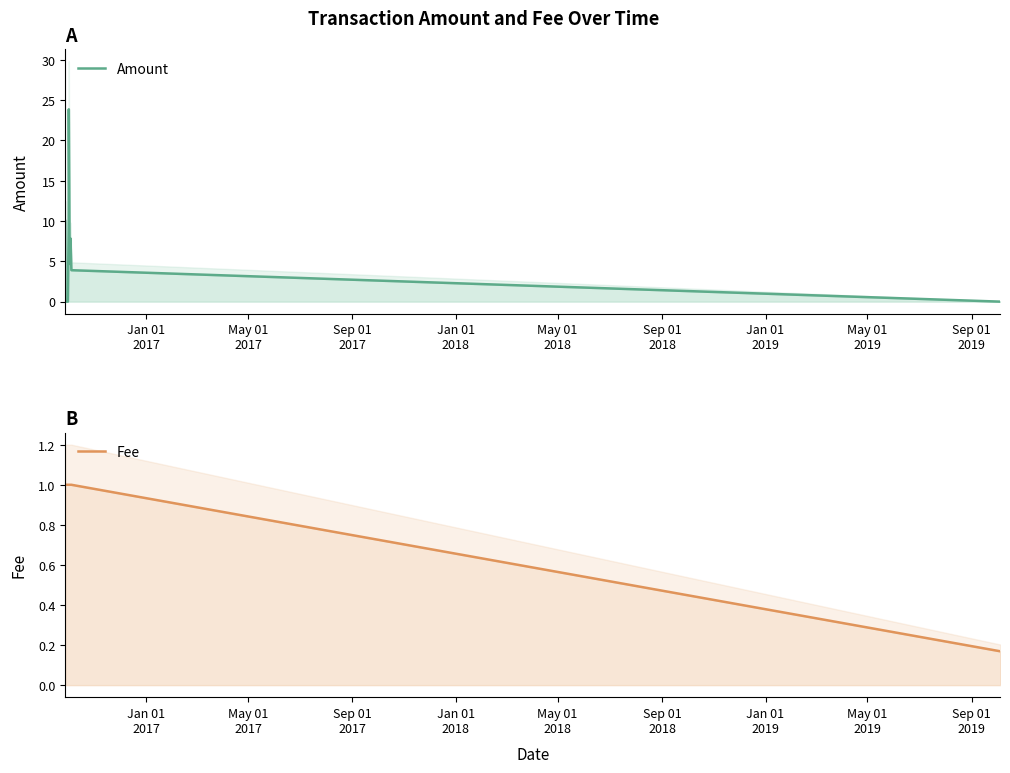

What is the label of the 9th point from the left?

Sep 01
2019